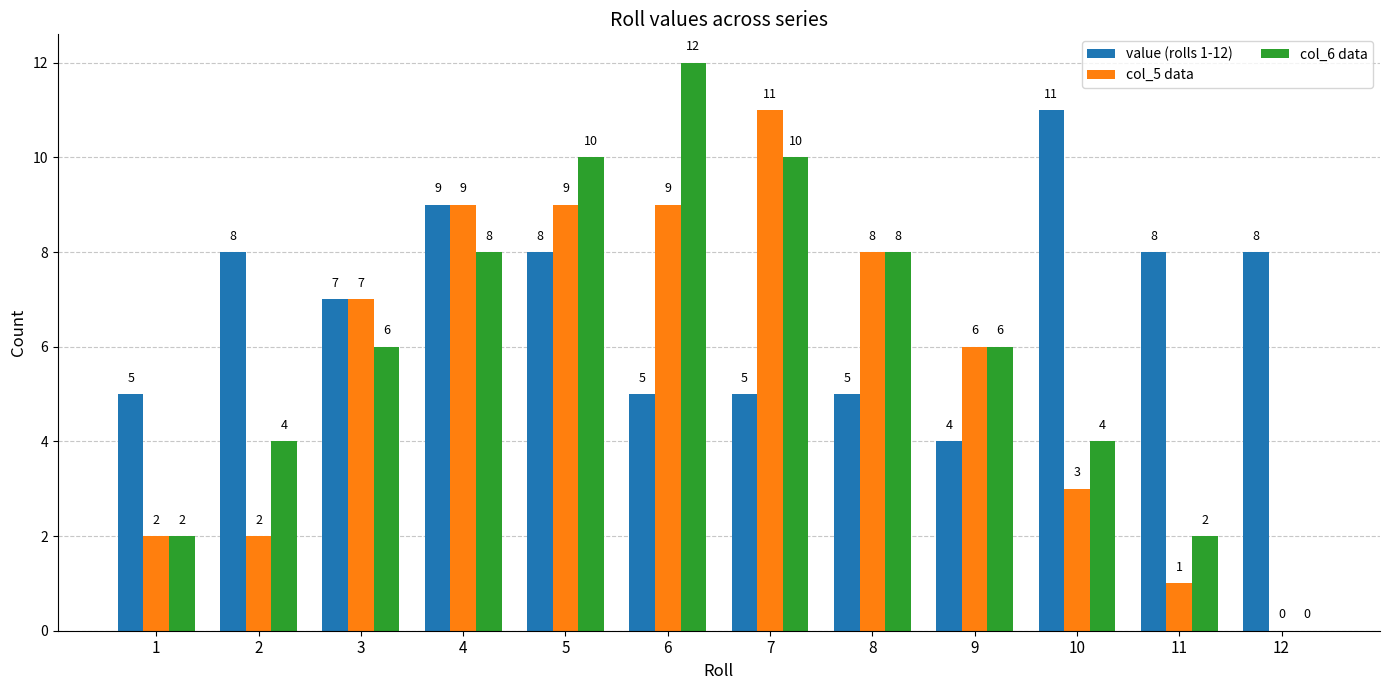

What is the sum of all value (rolls 1-12) values?

83